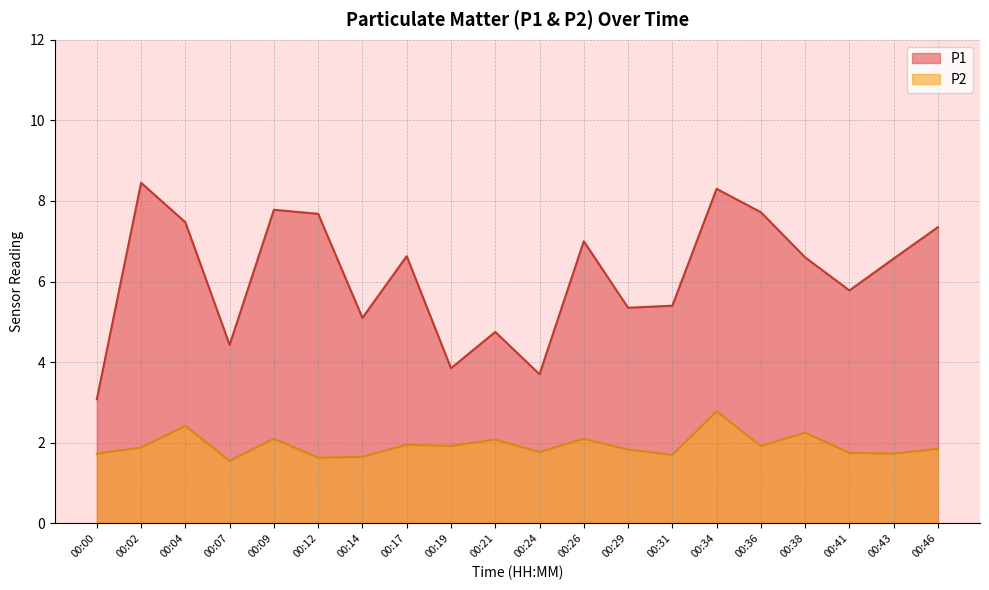

True or false: P2 and P1 intersect in this chart.

False